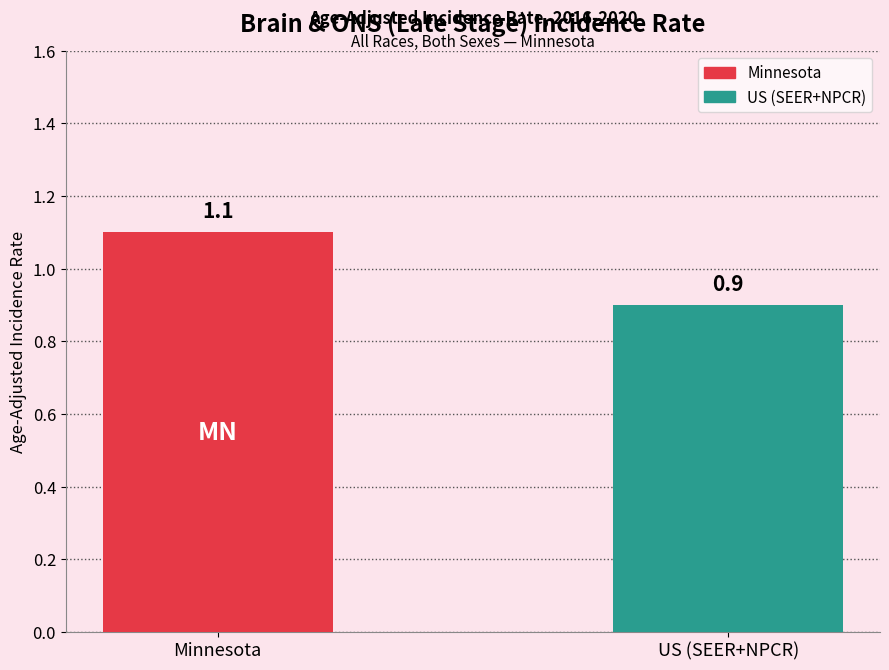

What is the minimum value shown in the chart?

0.9